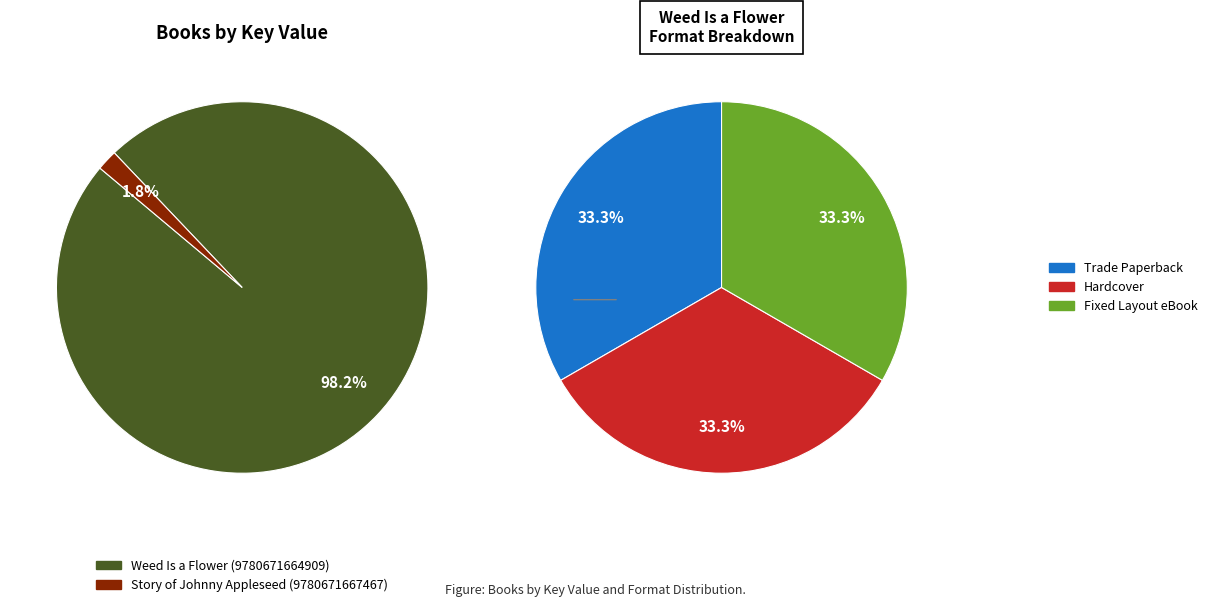

To the nearest percent, what is the combined percentage of Story of Johnny Appleseed (9780671667467) and Weed Is a Flower (9780671664909)?

100%